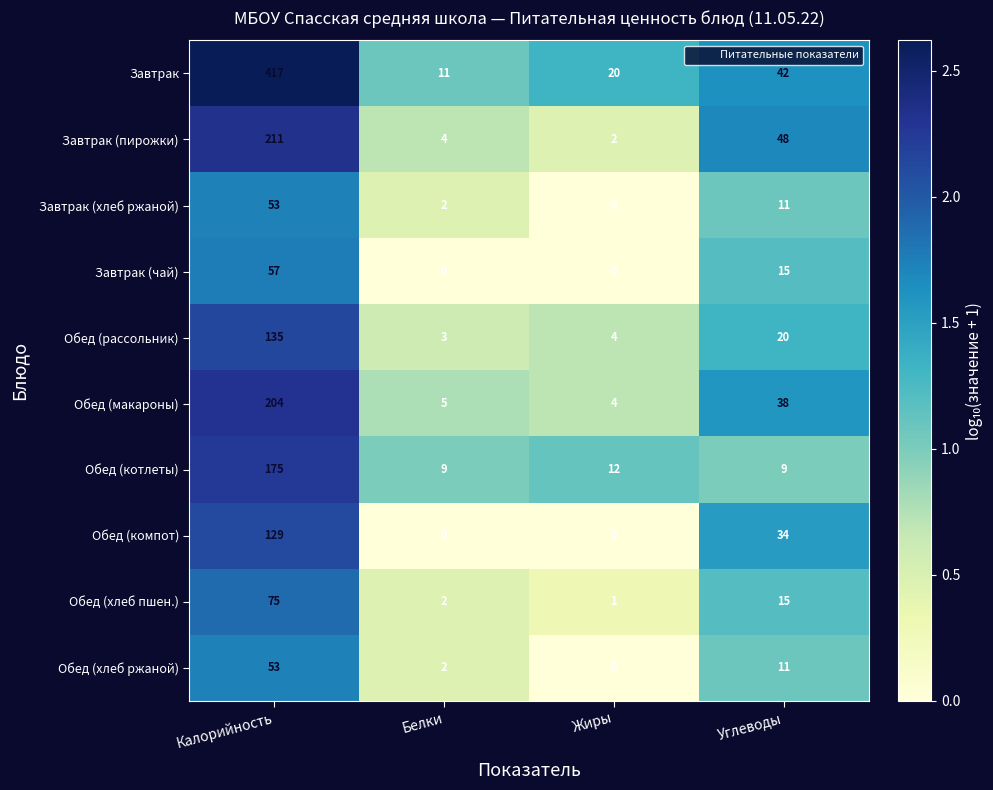

How many distinct data groups are displayed?

10